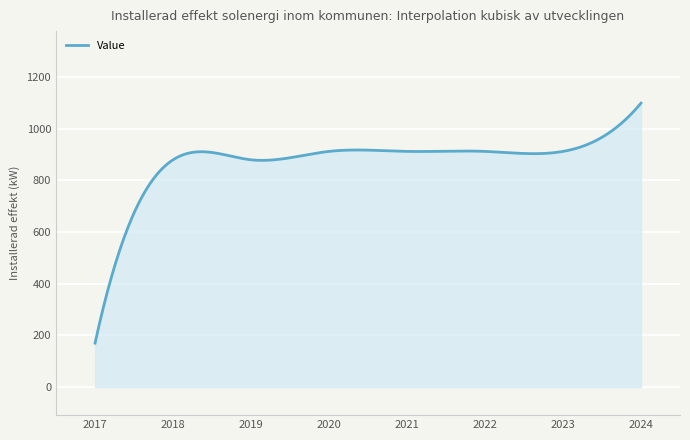

What is the maximum value shown in the chart?

1099.5